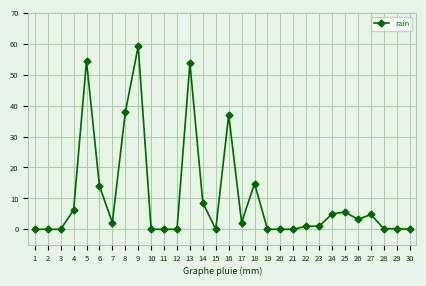

Which category has the highest value across all series?

9